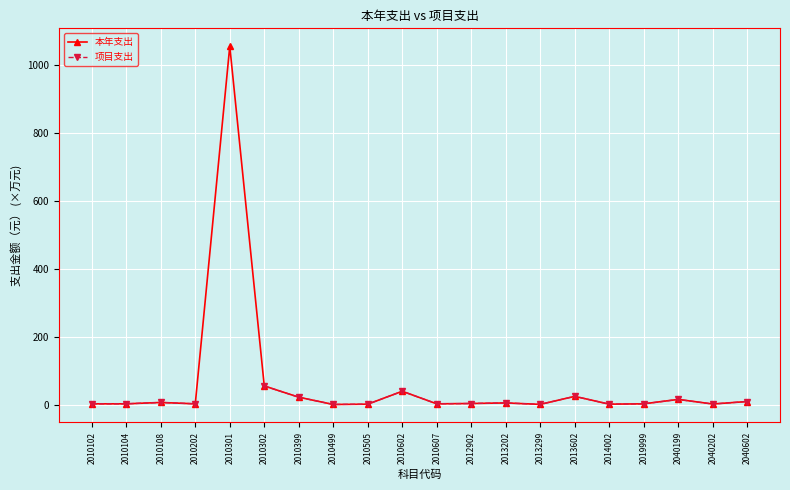

True or false: 项目支出 and 本年支出 cross at least once.

False